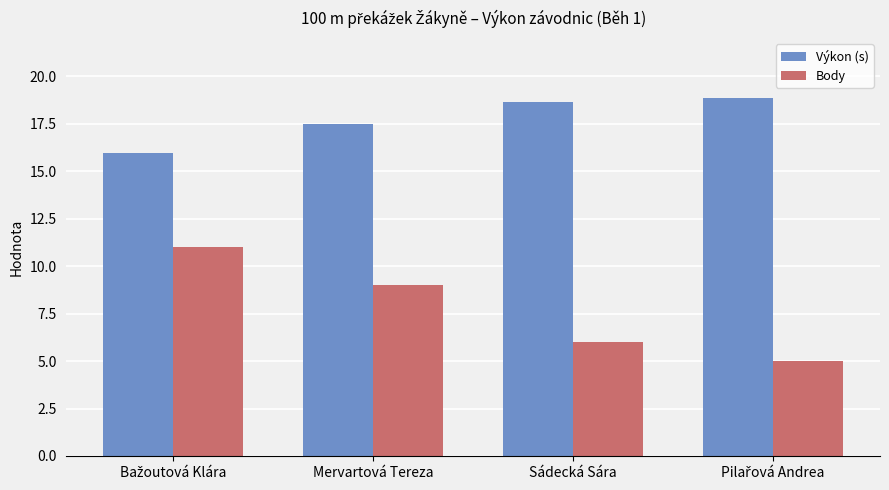

At which label does Výkon (s) first exceed 18?

Sádecká Sára